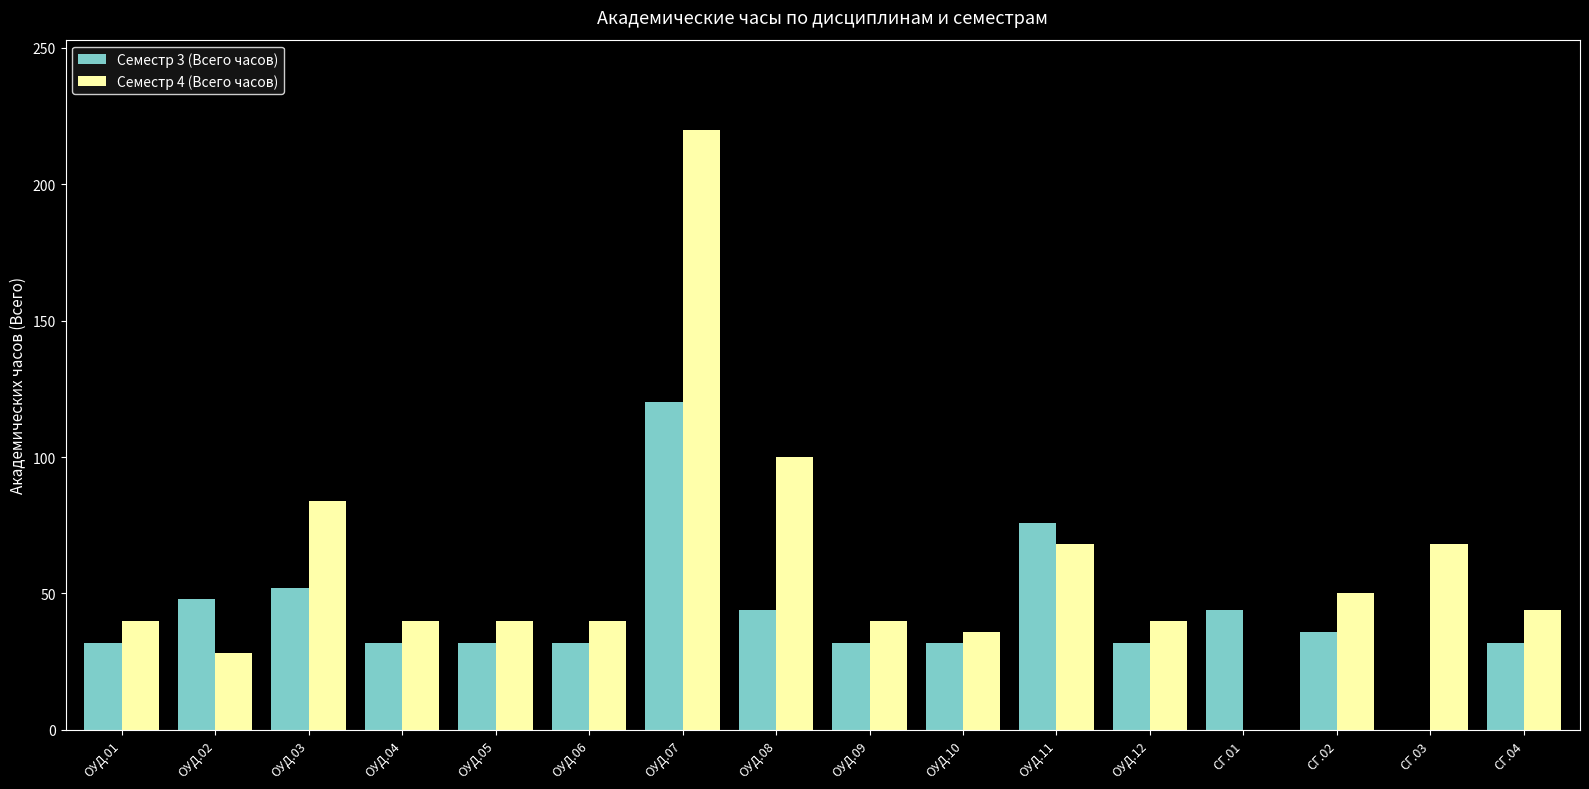

Where is Семестр 3 (Всего часов) nearest to the value 60?

ОУД.03